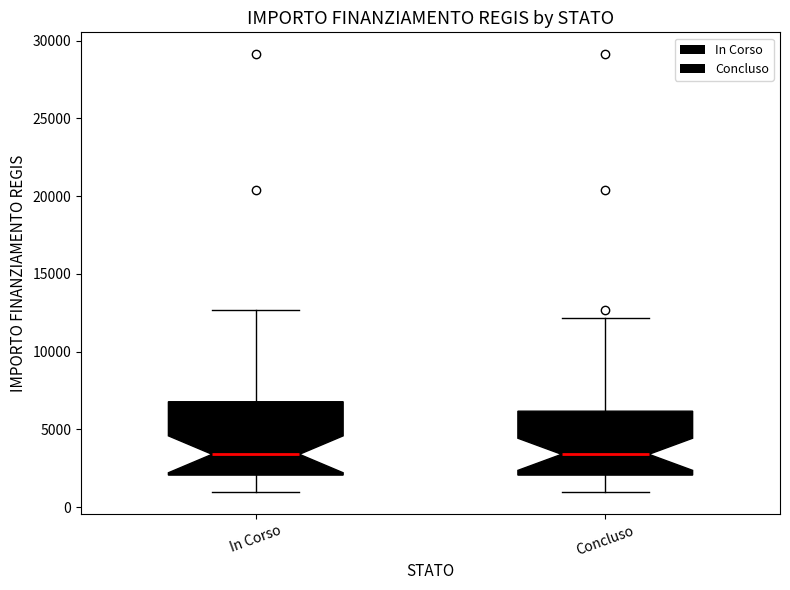

Reading left to right, transcribe this box plot: for each box, give where its median line is, the range the box spans, and where its two whiskers end, as read against the y-axis. The values are not printed on the chart, so give them approximately, as read against the axis.

In Corso: median 3500, box 2000 to 7000, whiskers 1000 to 12500
Concluso: median 3500, box 2000 to 6000, whiskers 1000 to 12000